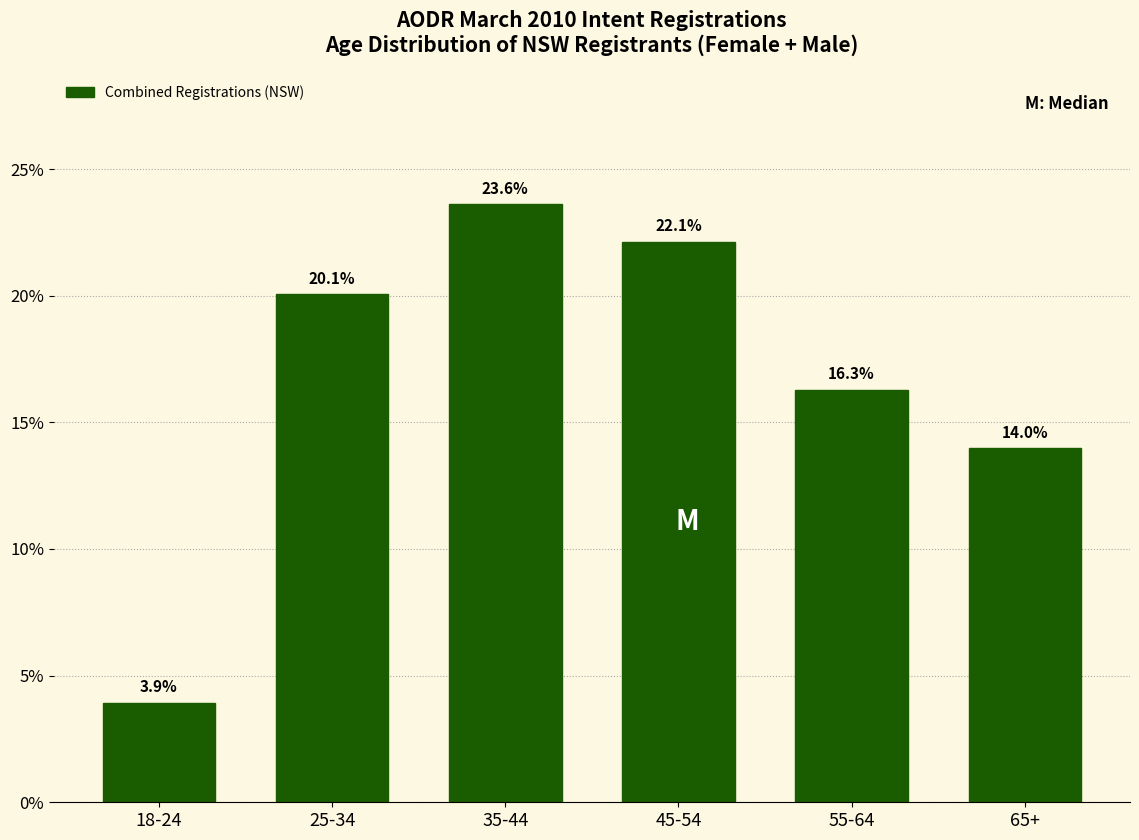

Reading right to left, extract all data points from this chart.

14.0	16.3	22.1	23.6	20.1	3.9